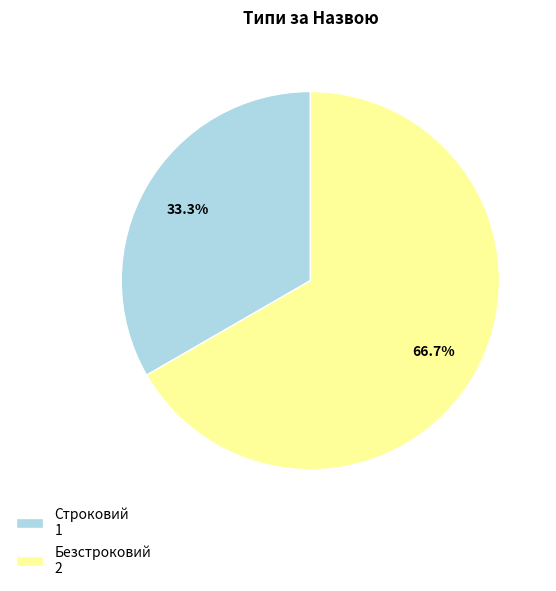

Does any single category account for the majority?

Yes